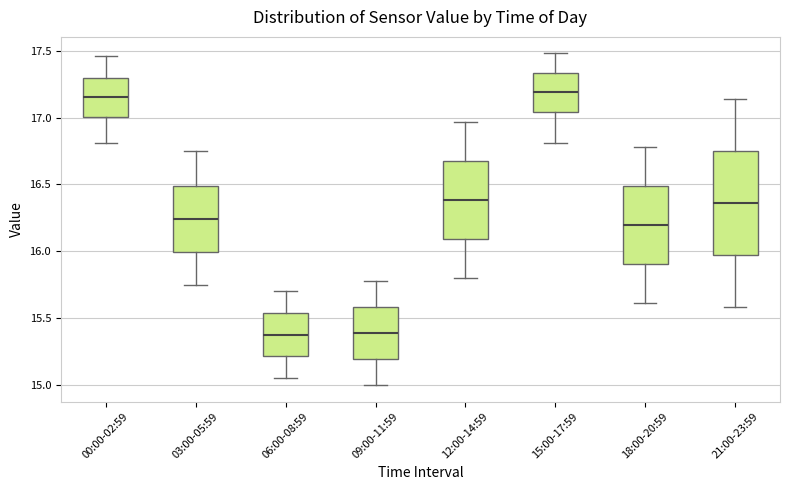

Reading left to right, transcribe this box plot: for each box, give where its median line is, the range the box spans, and where its two whiskers end, as read against the y-axis. The values are not printed on the chart, so give them approximately, as read against the axis.

00:00-02:59: median 17.15, box 17.00 to 17.30, whiskers 16.80 to 17.45
03:00-05:59: median 16.25, box 16.00 to 16.50, whiskers 15.75 to 16.75
06:00-08:59: median 15.40, box 15.20 to 15.55, whiskers 15.05 to 15.70
09:00-11:59: median 15.40, box 15.20 to 15.60, whiskers 15.00 to 15.80
12:00-14:59: median 16.40, box 16.10 to 16.70, whiskers 15.80 to 16.95
15:00-17:59: median 17.20, box 17.05 to 17.35, whiskers 16.80 to 17.50
18:00-20:59: median 16.20, box 15.90 to 16.50, whiskers 15.60 to 16.80
21:00-23:59: median 16.35, box 15.95 to 16.75, whiskers 15.60 to 17.15